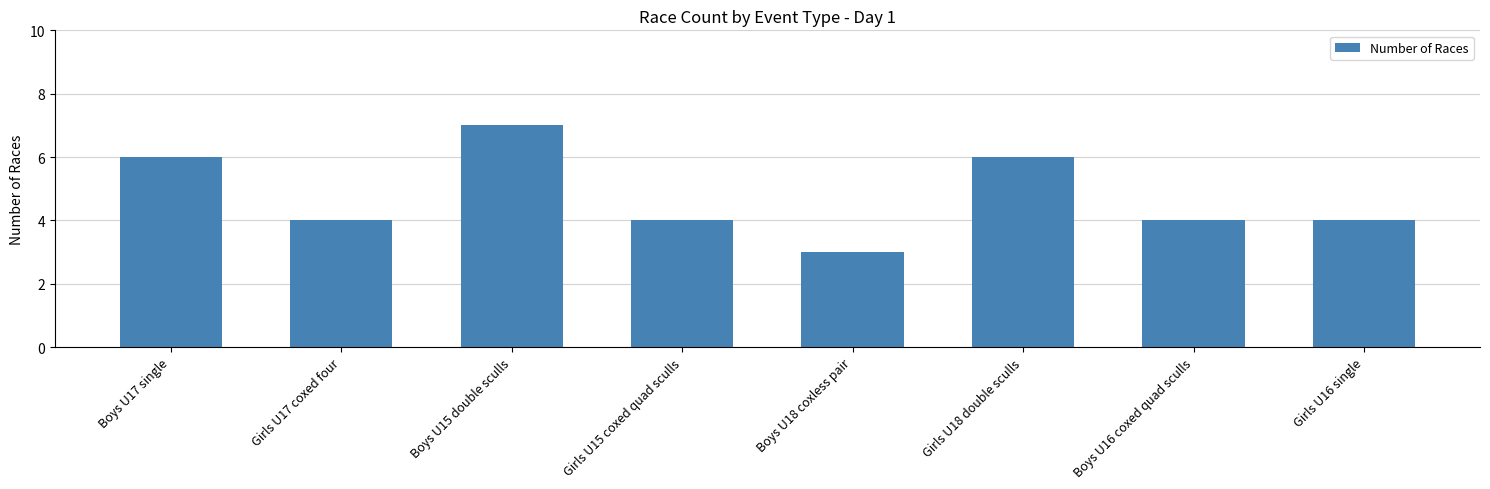

Is it true that the value at Boys U15 double sculls is 7?

True